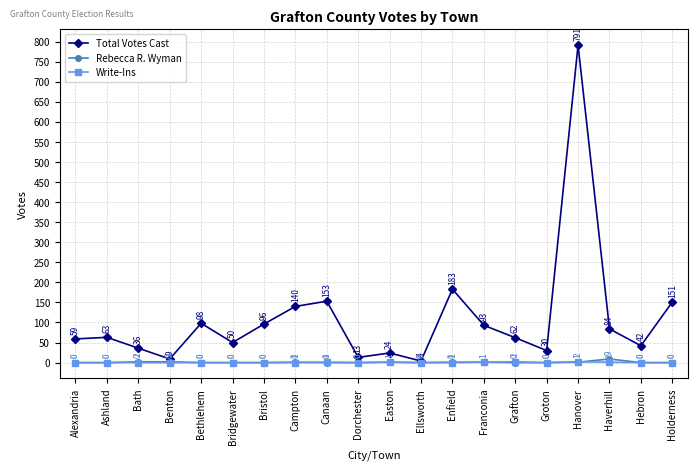

Reading left to right, list all the values displayed in this chart.

Total Votes Cast: 59	63	36	9	98	50	96	140	153	13	24	4	183	93	62	30	791	84	42	151
Rebecca R. Wyman: 0	0	2	2	0	0	0	1	0	0	1	0	1	1	0	0	1	9	0	0
Write-Ins: 0	0	0	0	0	0	0	0	1	0	1	0	0	1	2	0	2	1	0	0